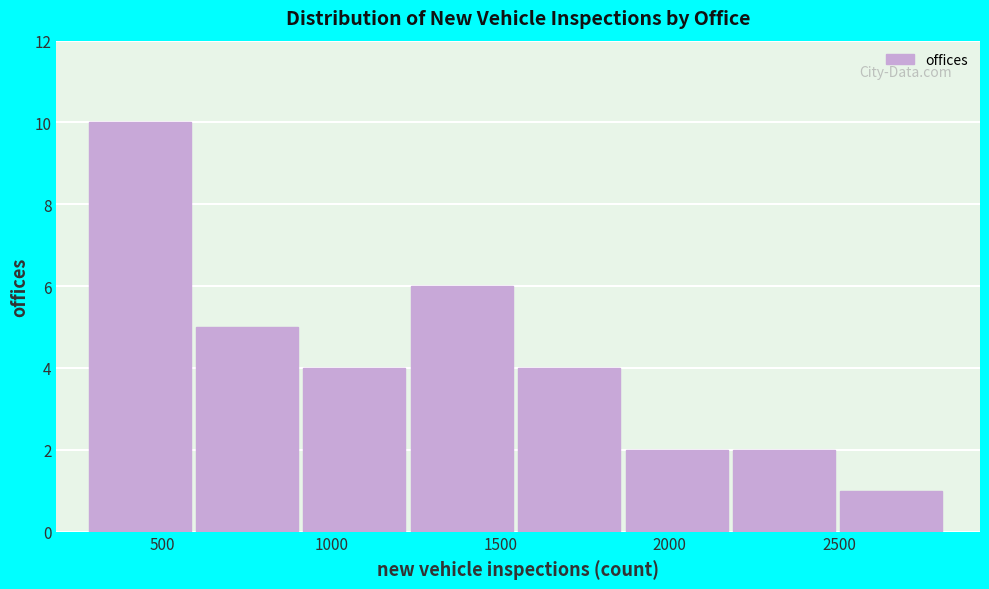

Which range on the x-axis has the tallest bar?

300 to 600